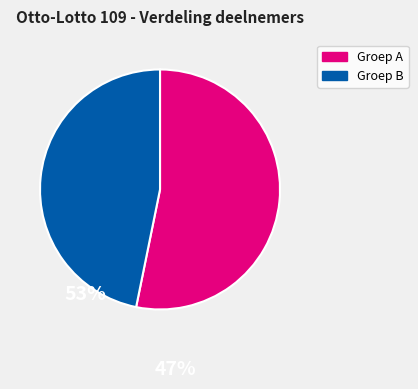

Is there any slice that represents more than half of the pie?

Yes